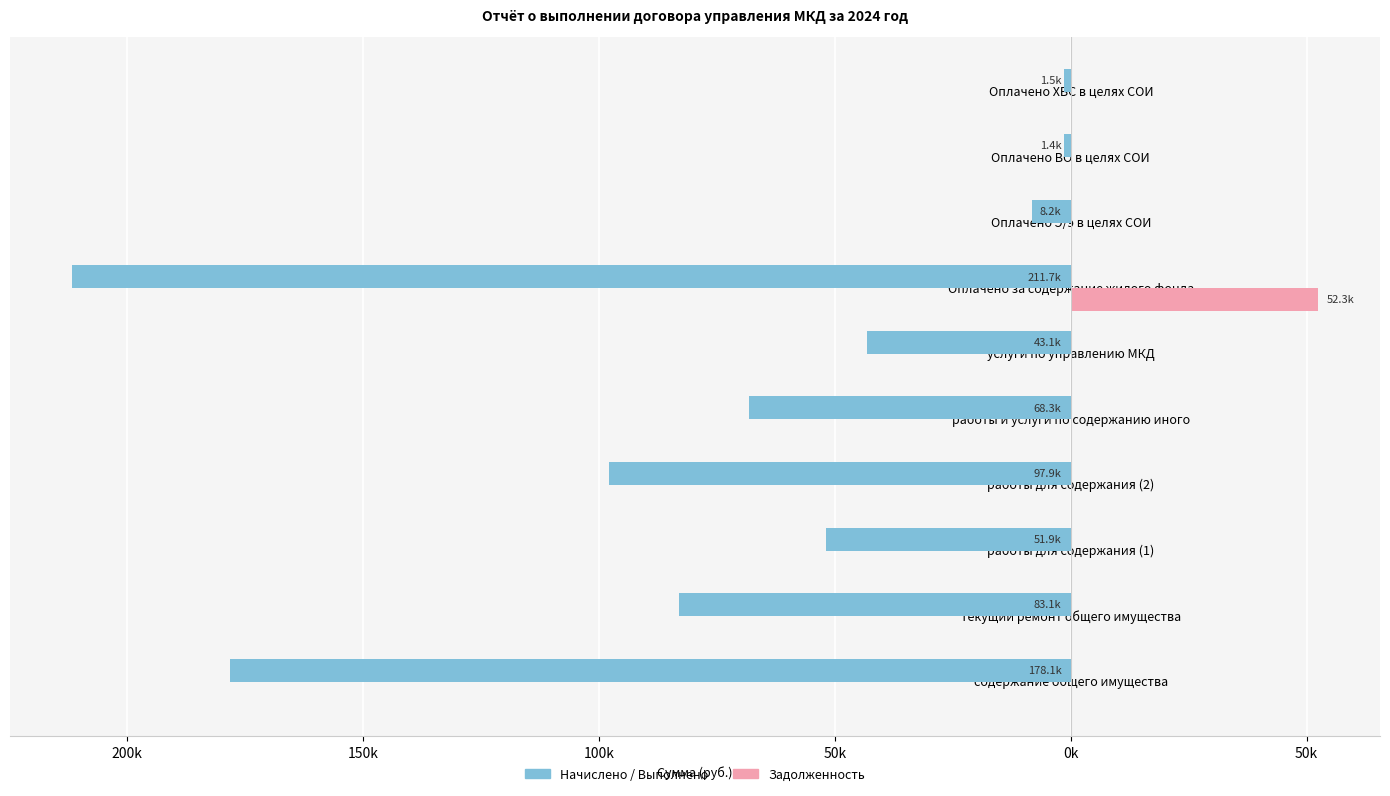

What is the highest value of the Начислено / Выполнено series?

-1405.7